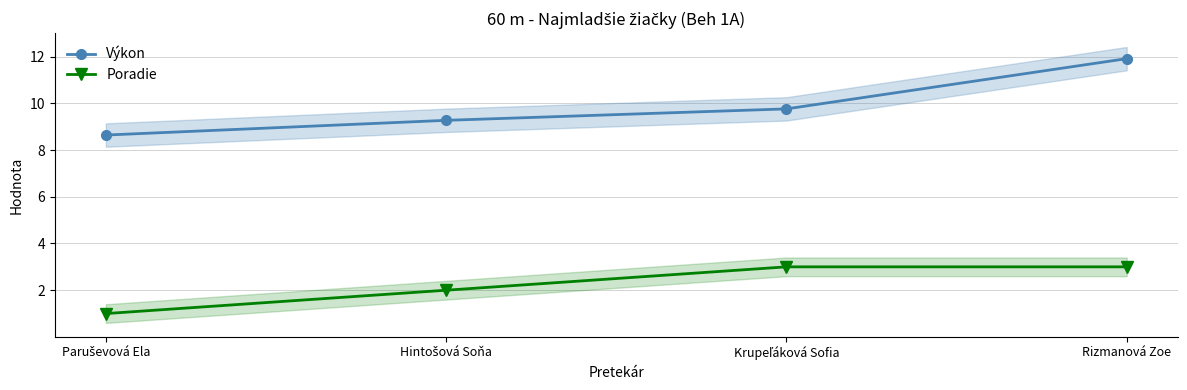

What is the label of the 1st point from the right?

Rizmanová Zoe